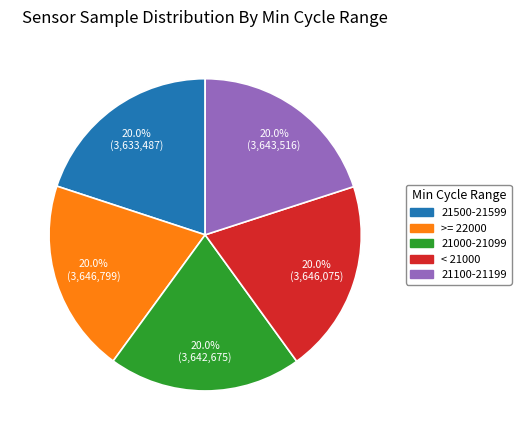

Does any single category account for the majority?

No